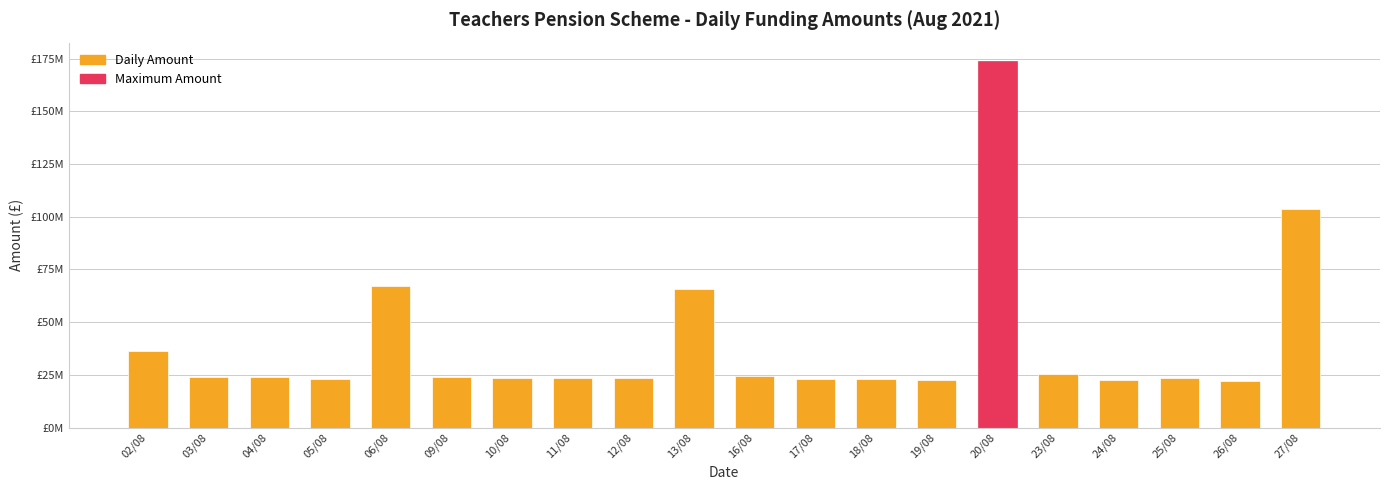

The value at 05/08 is 23131019.0. True or false?

True